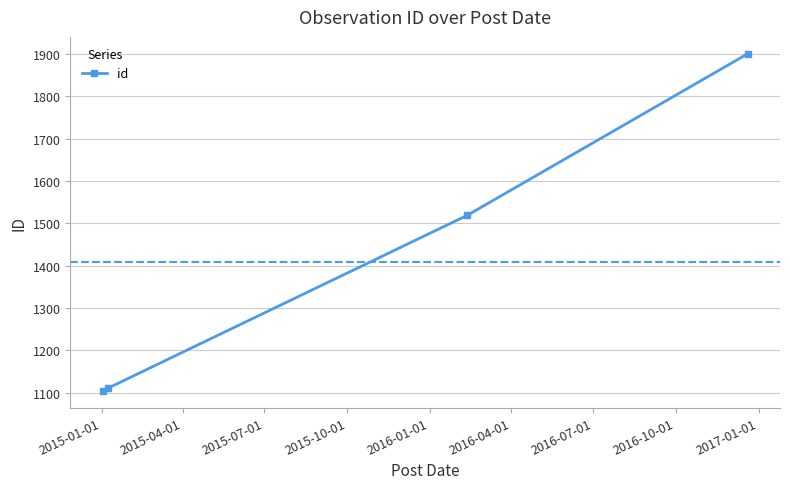

What is the minimum value shown in the chart?

1105